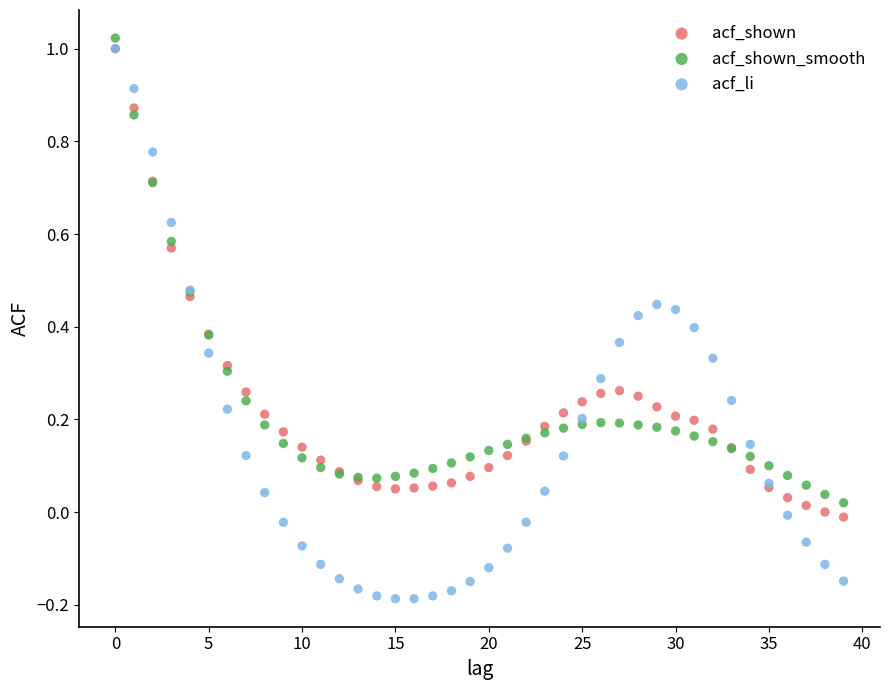

What are all the series names shown in the legend?

acf_shown, acf_shown_smooth, acf_li